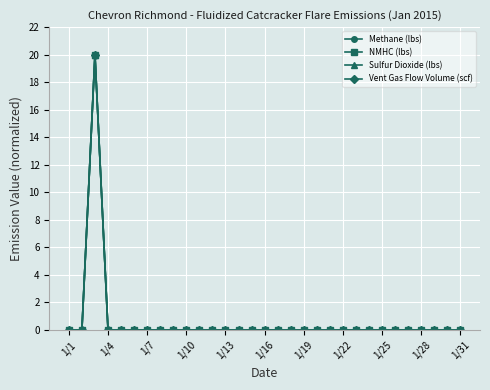

True or false: NMHC (lbs) and Vent Gas Flow Volume (scf) intersect in this chart.

False